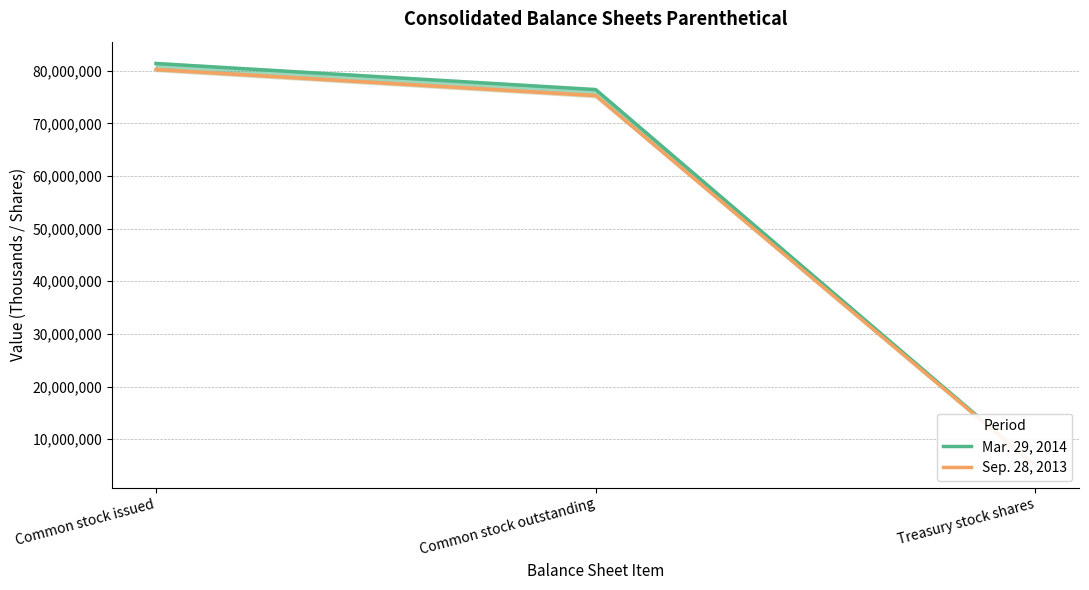

Reading left to right, transcribe all the data shown in this chart.

Mar. 29, 2014: 81378000	76424000	4954000
Sep. 28, 2013: 80237000	75283000	4954000